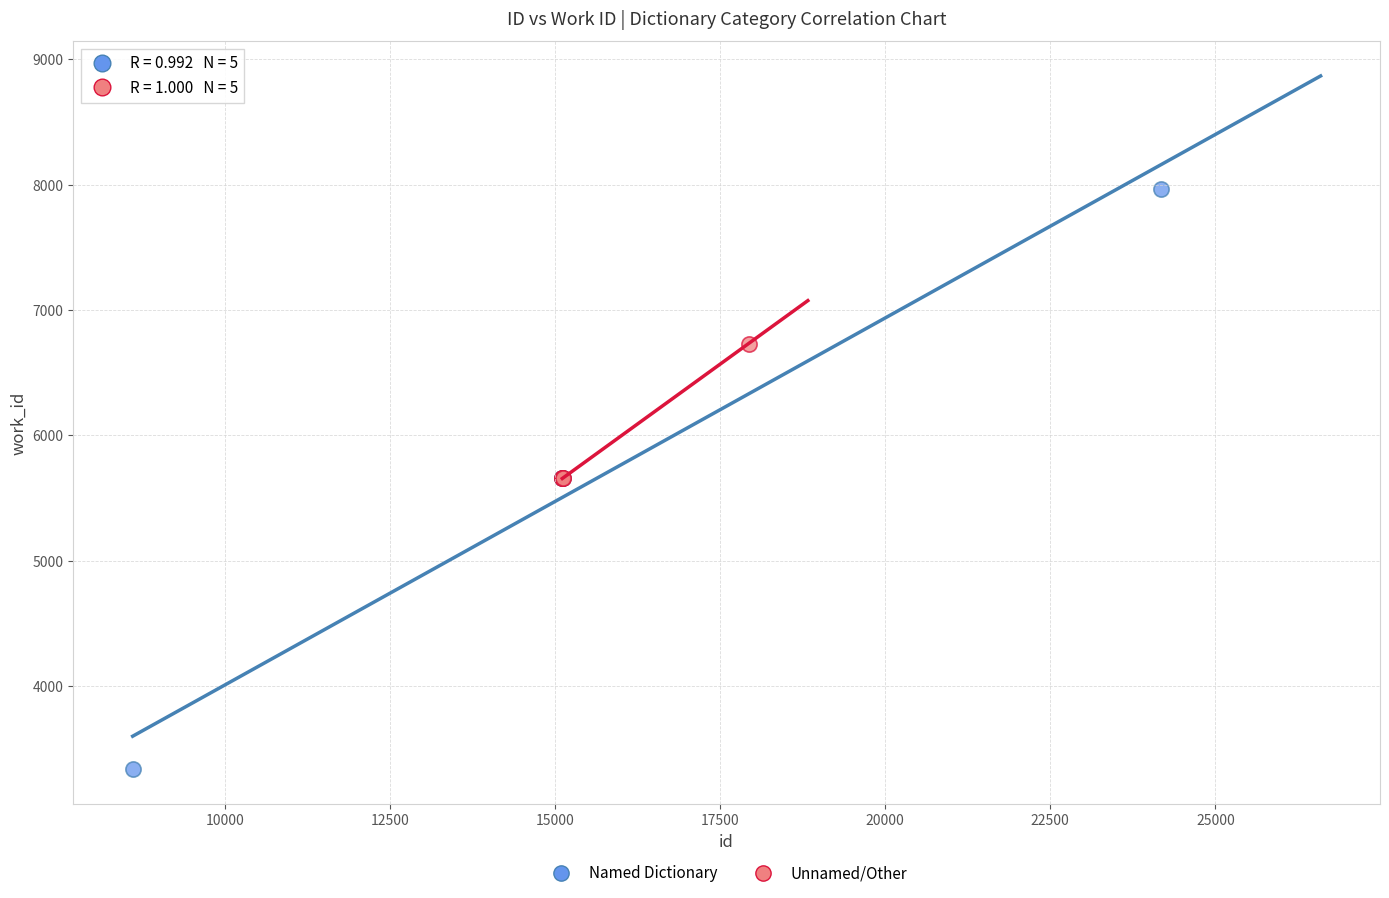

Which series contains the lowest Y value?

Named Dictionary